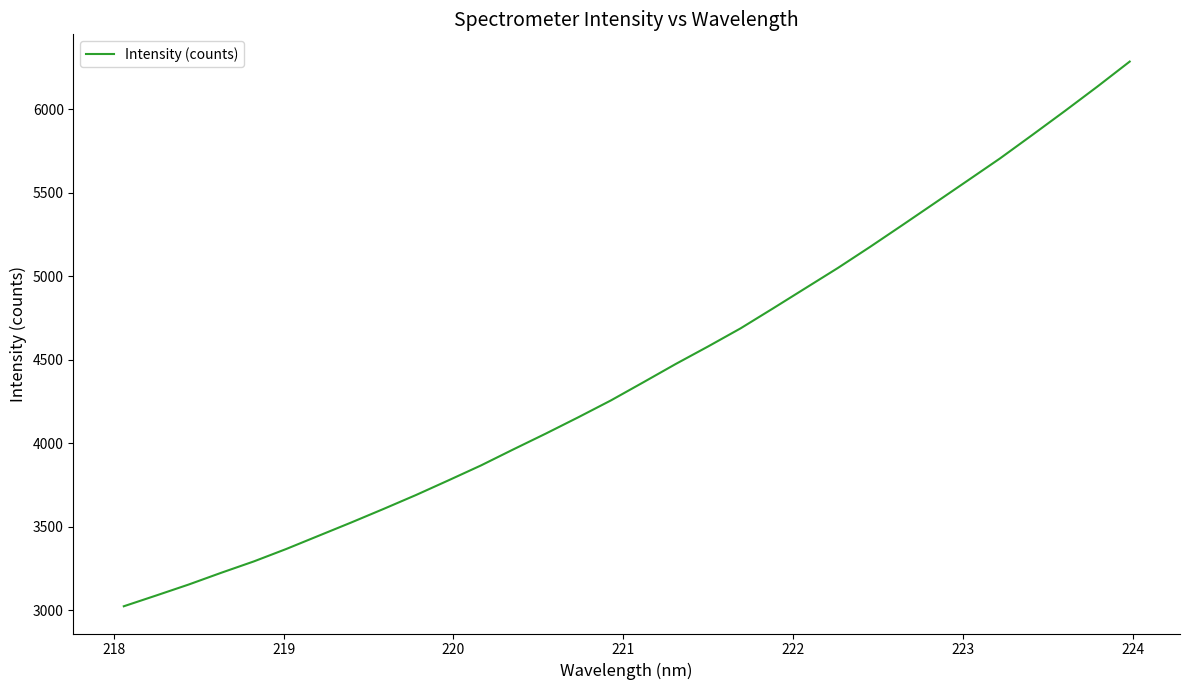

What is the difference between the maximum and minimum values?

3264.5